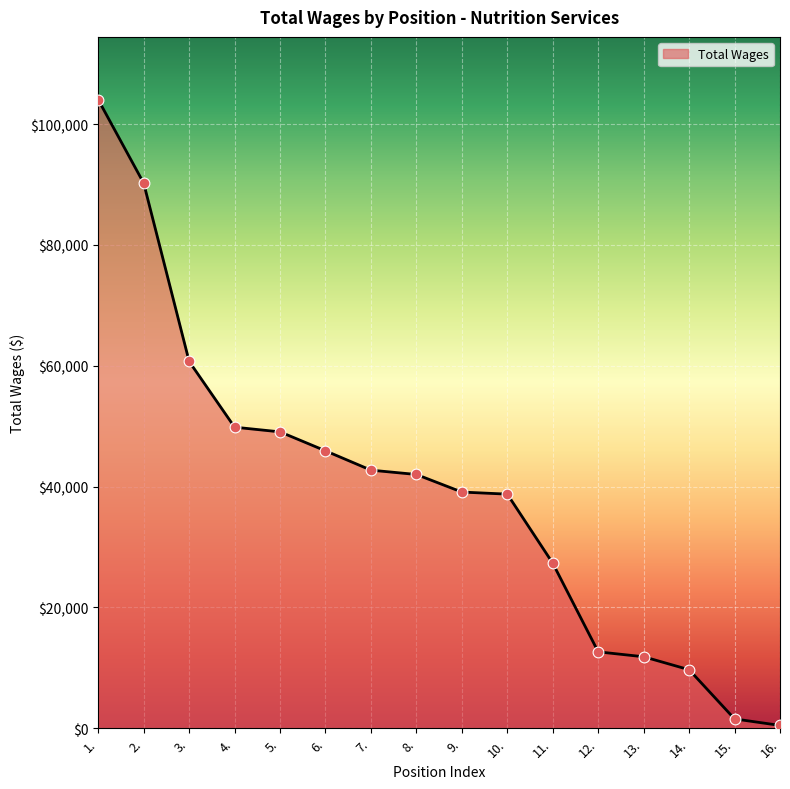

Between 16. and 6., which is larger?

6.